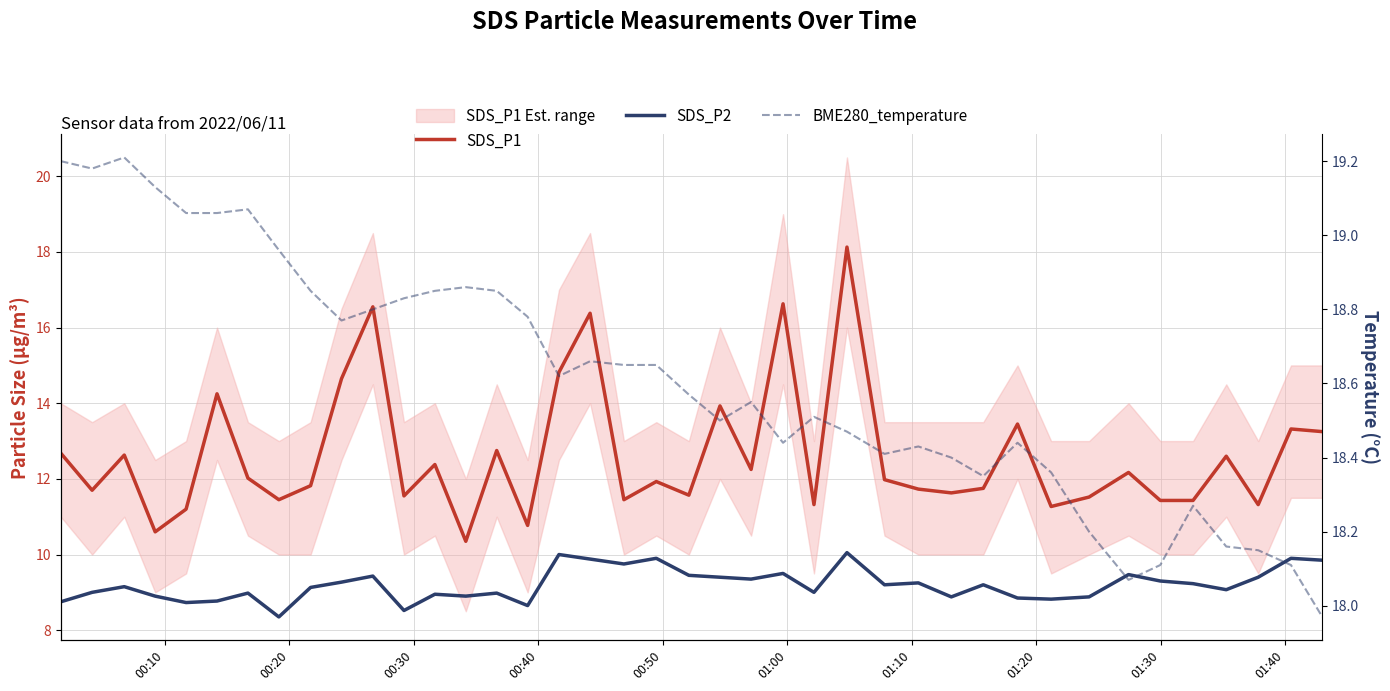

What is the sum of all BME280_temperature values?

744.5